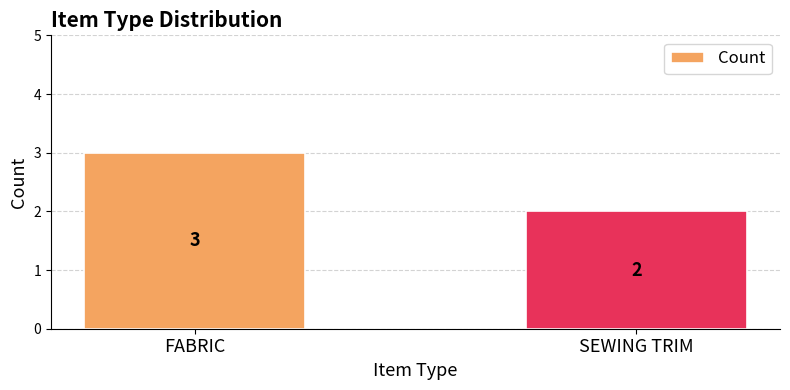

Approximately how many times larger is the value at SEWING TRIM compared to FABRIC?

0.7